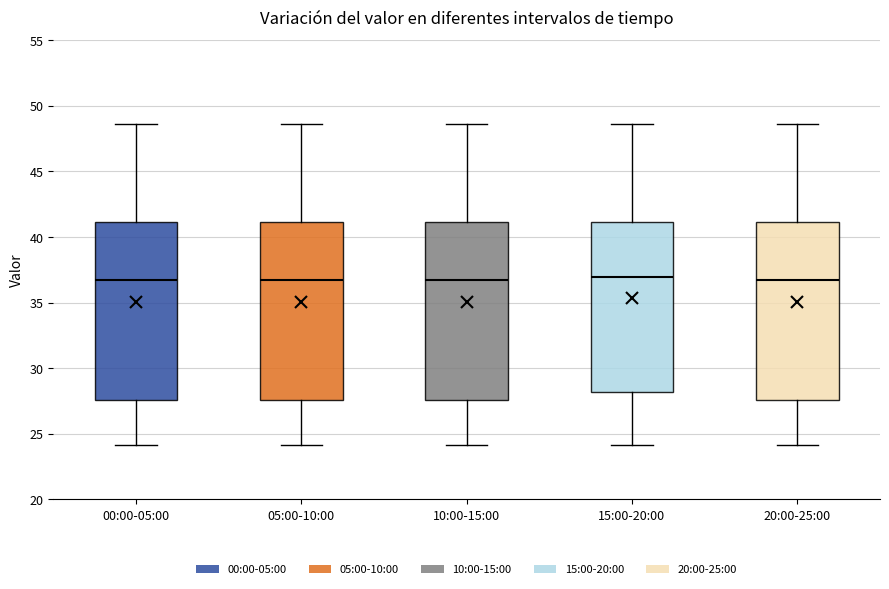

Reading left to right, transcribe this box plot: for each box, give where its median line is, the range the box spans, and where its two whiskers end, as read against the y-axis. The values are not printed on the chart, so give them approximately, as read against the axis.

00:00-05:00: median 36.5, box 27.5 to 41.0, whiskers 24.0 to 48.5
05:00-10:00: median 36.5, box 27.5 to 41.0, whiskers 24.0 to 48.5
10:00-15:00: median 36.5, box 27.5 to 41.0, whiskers 24.0 to 48.5
15:00-20:00: median 37.0, box 28.0 to 41.0, whiskers 24.0 to 48.5
20:00-25:00: median 36.5, box 27.5 to 41.0, whiskers 24.0 to 48.5